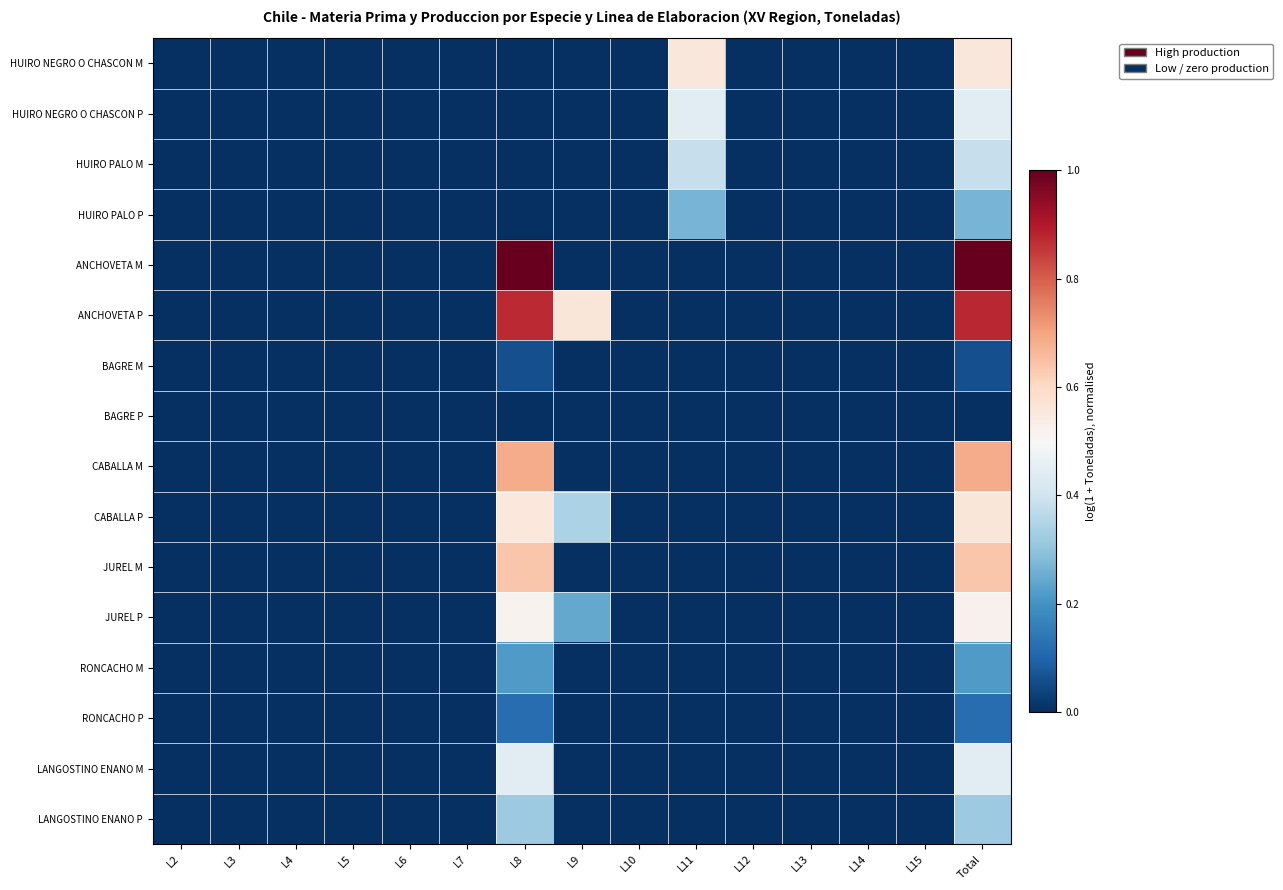

Reading left to right, what are all the values shown in this chart?

HUIRO NEGRO O CHASCON M: L2=0.0	L3=0.0	L4=0.0	L5=0.0	L6=0.0	L7=0.0	L8=0.0	L9=0.0	L10=0.0	L11=0.6	L12=0.0	L13=0.0	L14=0.0	L15=0.0	Total=0.6
HUIRO NEGRO O CHASCON P: L2=0.0	L3=0.0	L4=0.0	L5=0.0	L6=0.0	L7=0.0	L8=0.0	L9=0.0	L10=0.0	L11=0.4	L12=0.0	L13=0.0	L14=0.0	L15=0.0	Total=0.4
HUIRO PALO M: L2=0.0	L3=0.0	L4=0.0	L5=0.0	L6=0.0	L7=0.0	L8=0.0	L9=0.0	L10=0.0	L11=0.4	L12=0.0	L13=0.0	L14=0.0	L15=0.0	Total=0.4
HUIRO PALO P: L2=0.0	L3=0.0	L4=0.0	L5=0.0	L6=0.0	L7=0.0	L8=0.0	L9=0.0	L10=0.0	L11=0.3	L12=0.0	L13=0.0	L14=0.0	L15=0.0	Total=0.3
ANCHOVETA M: L2=0.0	L3=0.0	L4=0.0	L5=0.0	L6=0.0	L7=0.0	L8=1.0	L9=0.0	L10=0.0	L11=0.0	L12=0.0	L13=0.0	L14=0.0	L15=0.0	Total=1.0
ANCHOVETA P: L2=0.0	L3=0.0	L4=0.0	L5=0.0	L6=0.0	L7=0.0	L8=0.9	L9=0.6	L10=0.0	L11=0.0	L12=0.0	L13=0.0	L14=0.0	L15=0.0	Total=0.9
BAGRE M: L2=0.0	L3=0.0	L4=0.0	L5=0.0	L6=0.0	L7=0.0	L8=0.1	L9=0.0	L10=0.0	L11=0.0	L12=0.0	L13=0.0	L14=0.0	L15=0.0	Total=0.1
BAGRE P: L2=0.0	L3=0.0	L4=0.0	L5=0.0	L6=0.0	L7=0.0	L8=0.0	L9=0.0	L10=0.0	L11=0.0	L12=0.0	L13=0.0	L14=0.0	L15=0.0	Total=0.0
CABALLA M: L2=0.0	L3=0.0	L4=0.0	L5=0.0	L6=0.0	L7=0.0	L8=0.7	L9=0.0	L10=0.0	L11=0.0	L12=0.0	L13=0.0	L14=0.0	L15=0.0	Total=0.7
CABALLA P: L2=0.0	L3=0.0	L4=0.0	L5=0.0	L6=0.0	L7=0.0	L8=0.6	L9=0.3	L10=0.0	L11=0.0	L12=0.0	L13=0.0	L14=0.0	L15=0.0	Total=0.6
JUREL M: L2=0.0	L3=0.0	L4=0.0	L5=0.0	L6=0.0	L7=0.0	L8=0.6	L9=0.0	L10=0.0	L11=0.0	L12=0.0	L13=0.0	L14=0.0	L15=0.0	Total=0.6
JUREL P: L2=0.0	L3=0.0	L4=0.0	L5=0.0	L6=0.0	L7=0.0	L8=0.5	L9=0.2	L10=0.0	L11=0.0	L12=0.0	L13=0.0	L14=0.0	L15=0.0	Total=0.5
RONCACHO M: L2=0.0	L3=0.0	L4=0.0	L5=0.0	L6=0.0	L7=0.0	L8=0.2	L9=0.0	L10=0.0	L11=0.0	L12=0.0	L13=0.0	L14=0.0	L15=0.0	Total=0.2
RONCACHO P: L2=0.0	L3=0.0	L4=0.0	L5=0.0	L6=0.0	L7=0.0	L8=0.1	L9=0.0	L10=0.0	L11=0.0	L12=0.0	L13=0.0	L14=0.0	L15=0.0	Total=0.1
LANGOSTINO ENANO M: L2=0.0	L3=0.0	L4=0.0	L5=0.0	L6=0.0	L7=0.0	L8=0.4	L9=0.0	L10=0.0	L11=0.0	L12=0.0	L13=0.0	L14=0.0	L15=0.0	Total=0.4
LANGOSTINO ENANO P: L2=0.0	L3=0.0	L4=0.0	L5=0.0	L6=0.0	L7=0.0	L8=0.3	L9=0.0	L10=0.0	L11=0.0	L12=0.0	L13=0.0	L14=0.0	L15=0.0	Total=0.3